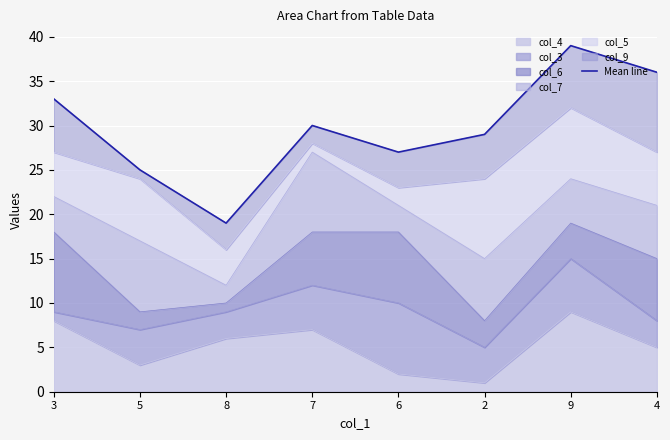

How many interior local valleys (lower than both neighbors) does the data have?

2